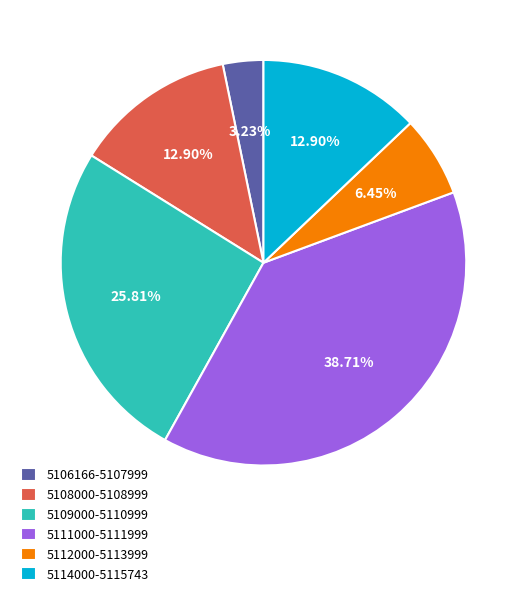

Approximately how many times larger is the value at 5108000-5108999 compared to 5112000-5113999?

2.0